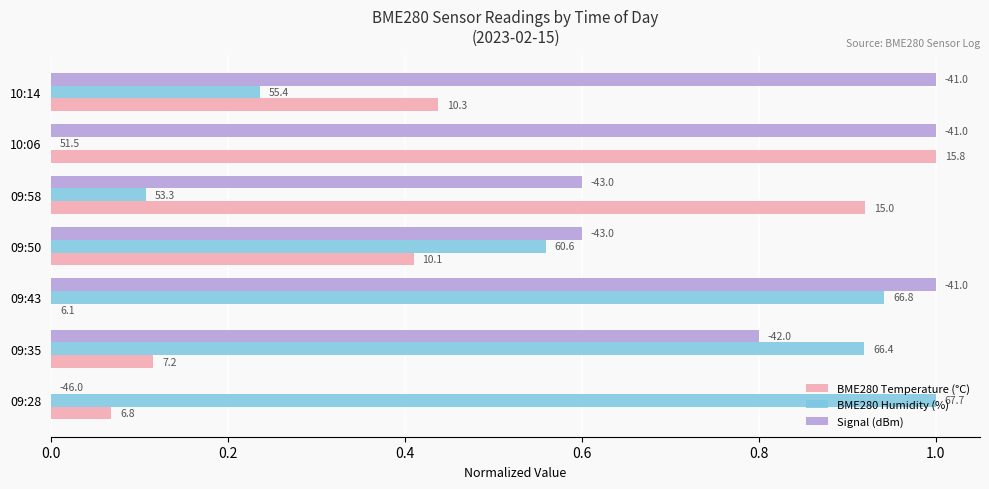

What are all the series names shown in the legend?

BME280 Temperature (°C), BME280 Humidity (%), Signal (dBm)